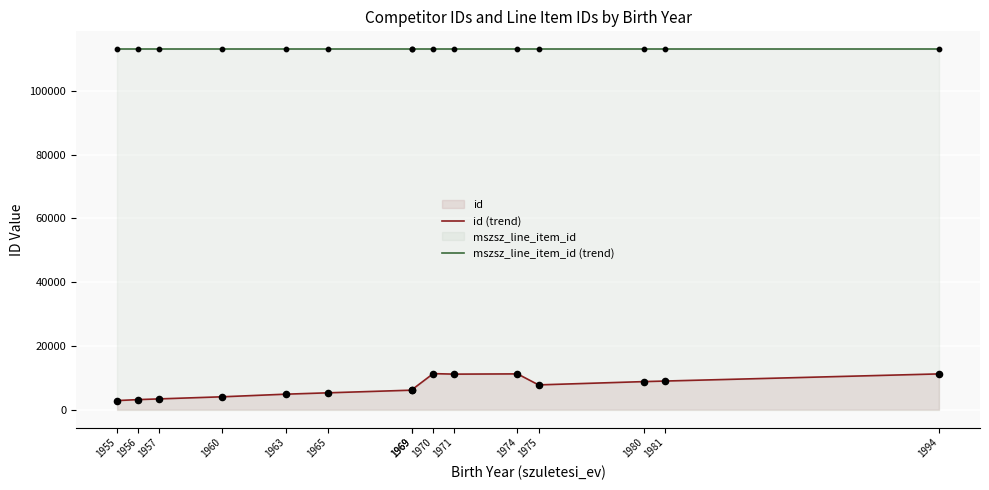

At which category is the sum across all series the highest?

1970